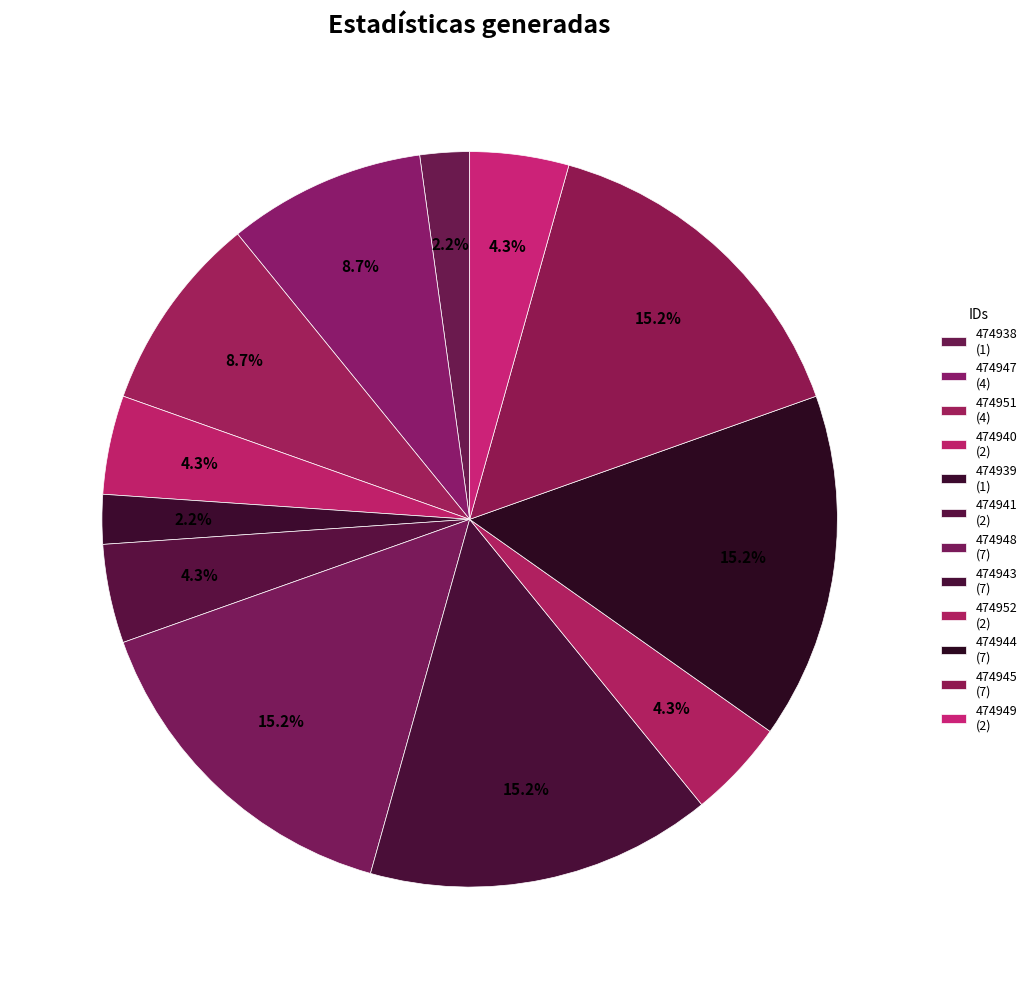

To the nearest percent, what is the difference between the largest and smallest slice percentages?

13%